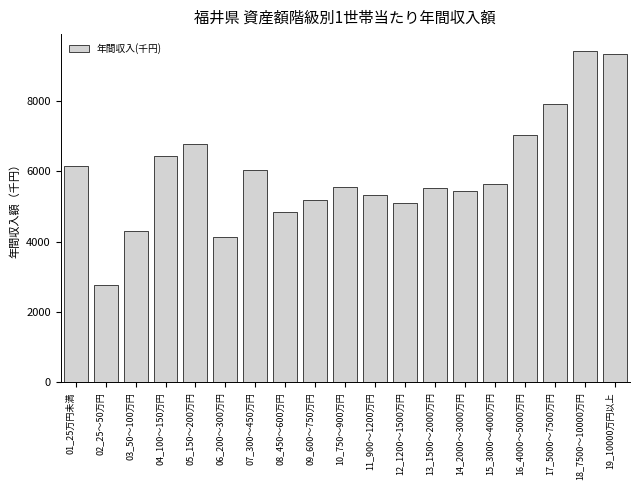

The value at 01_25万円未満 is 6143. True or false?

True